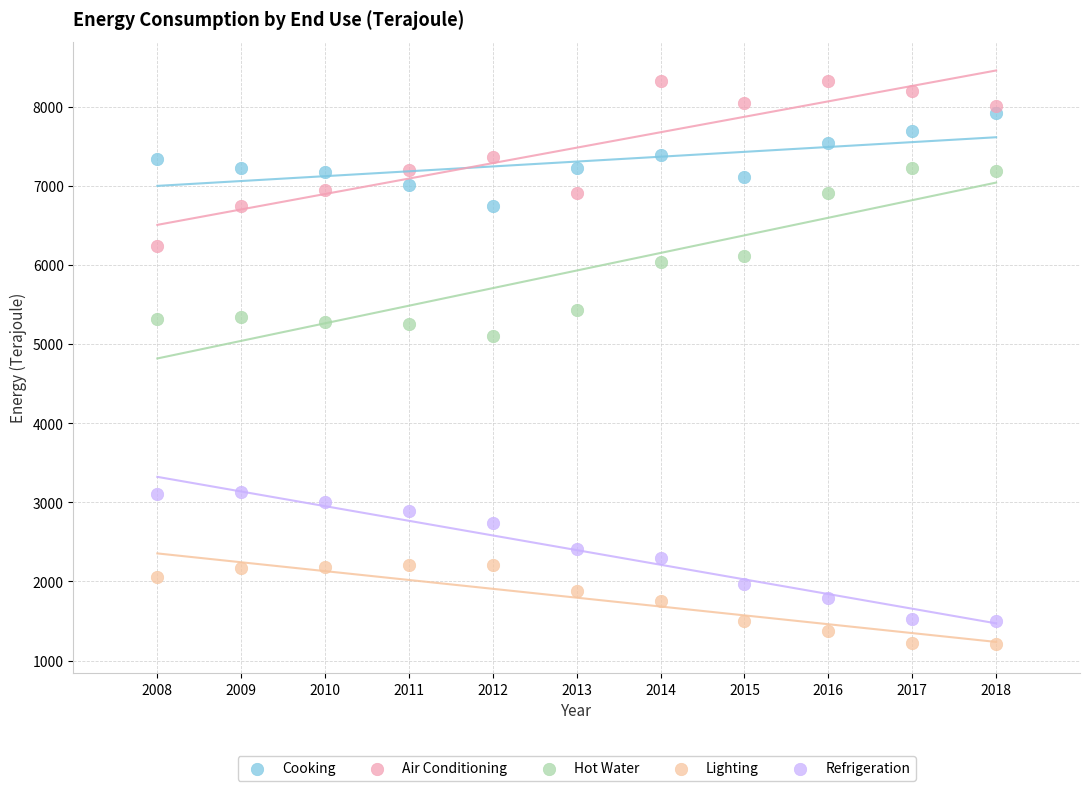

Across all series, what Y value is closest to 4763?

5101